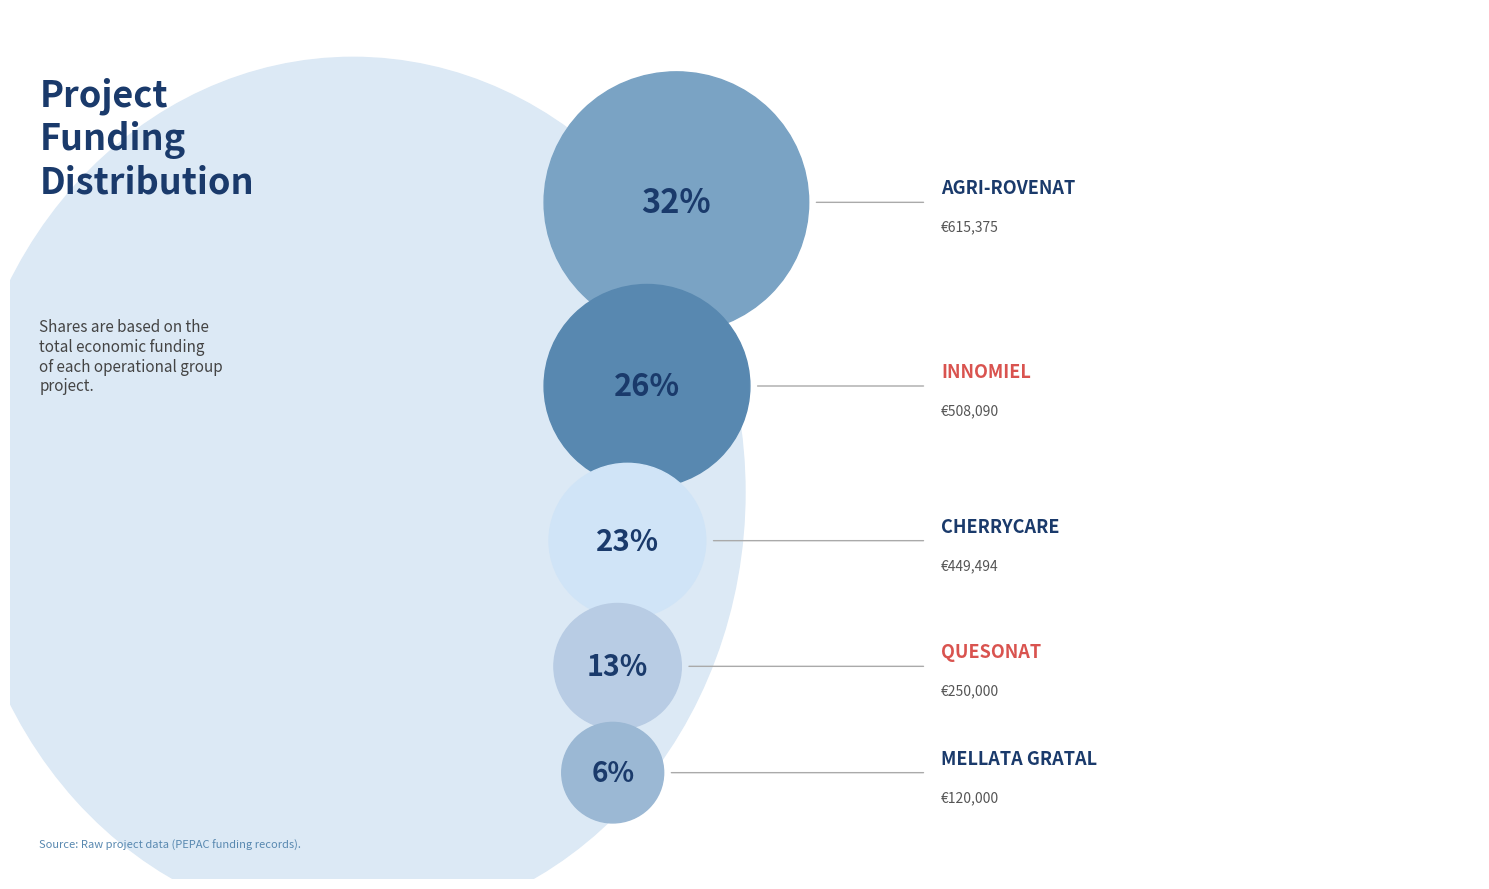

To the nearest percent, what percentage of the pie is INNOMIEL?

26%